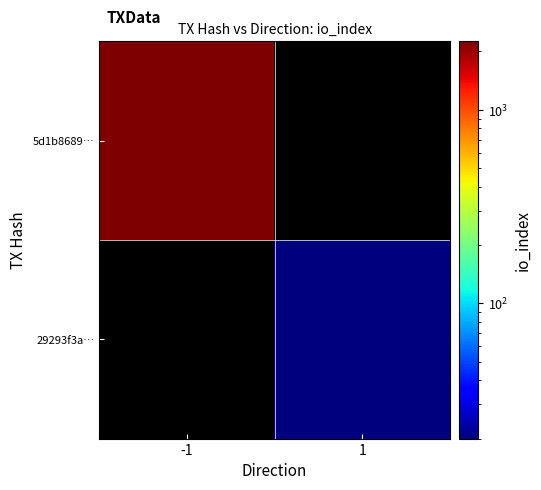

What is the difference between the highest and lowest values at -1?

2253